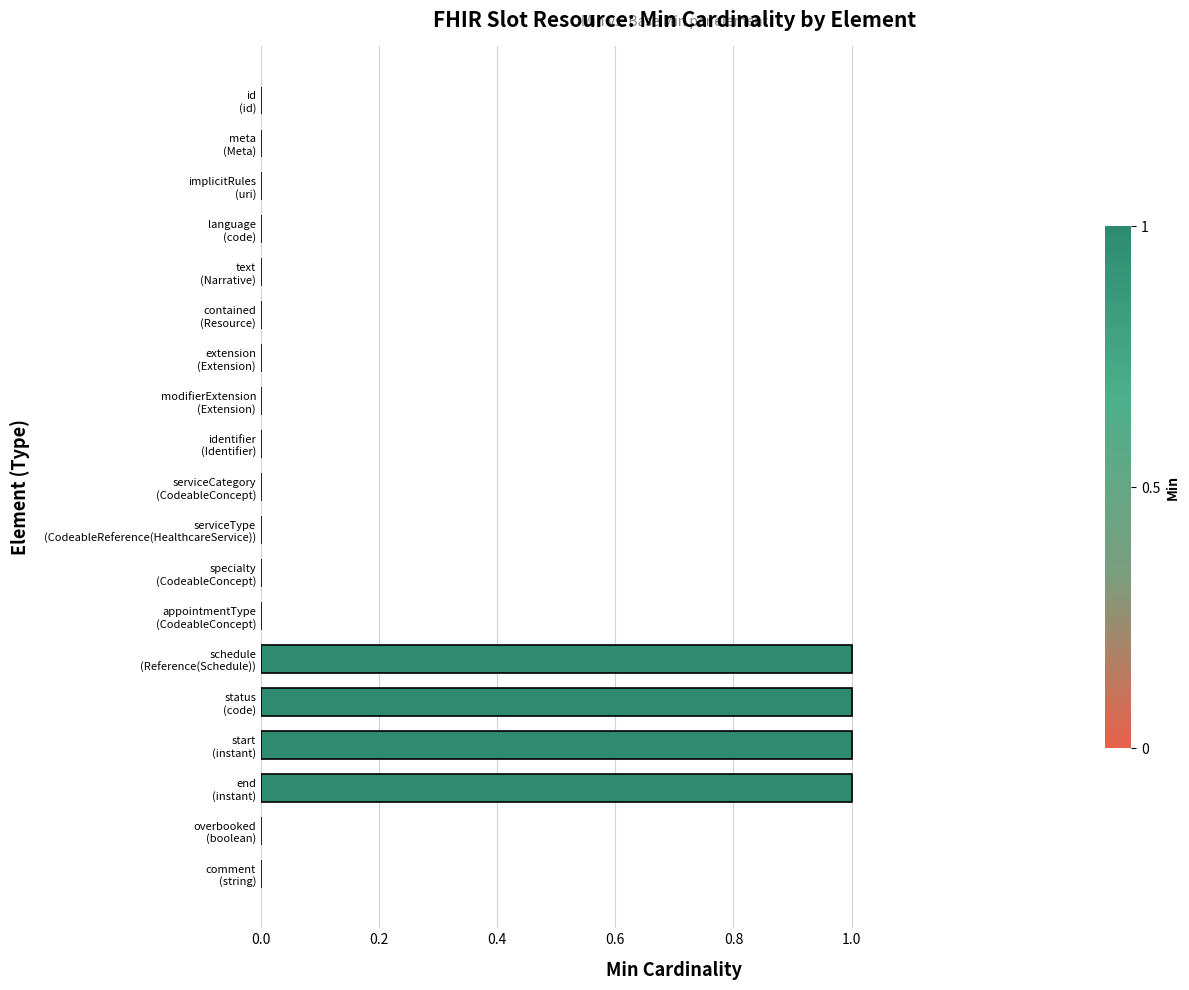

Which series has the largest range (max minus min)?

Min